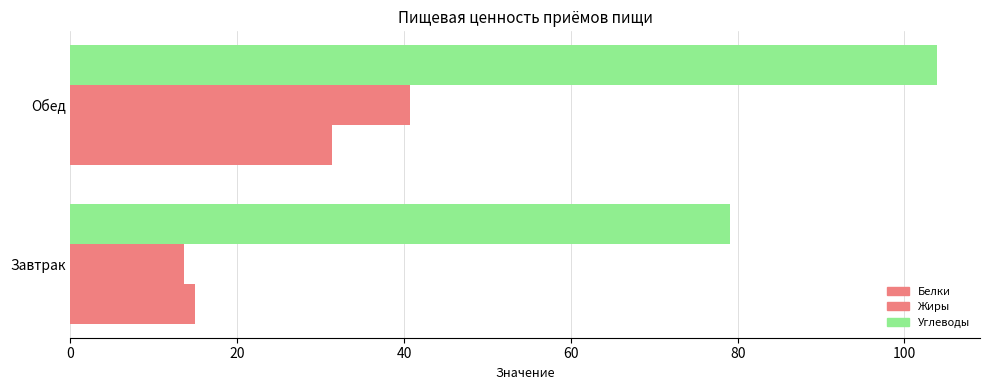

How many categories are shown in the chart?

2